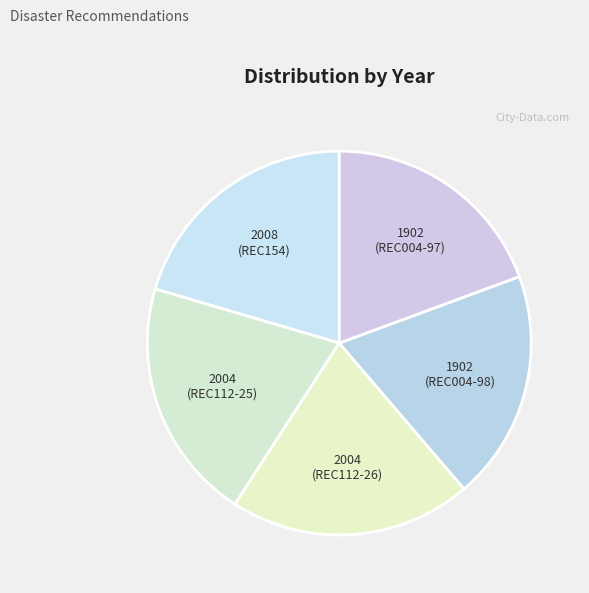

The 1902 (REC004-98) slice represents 28% of the pie. True or false?

False